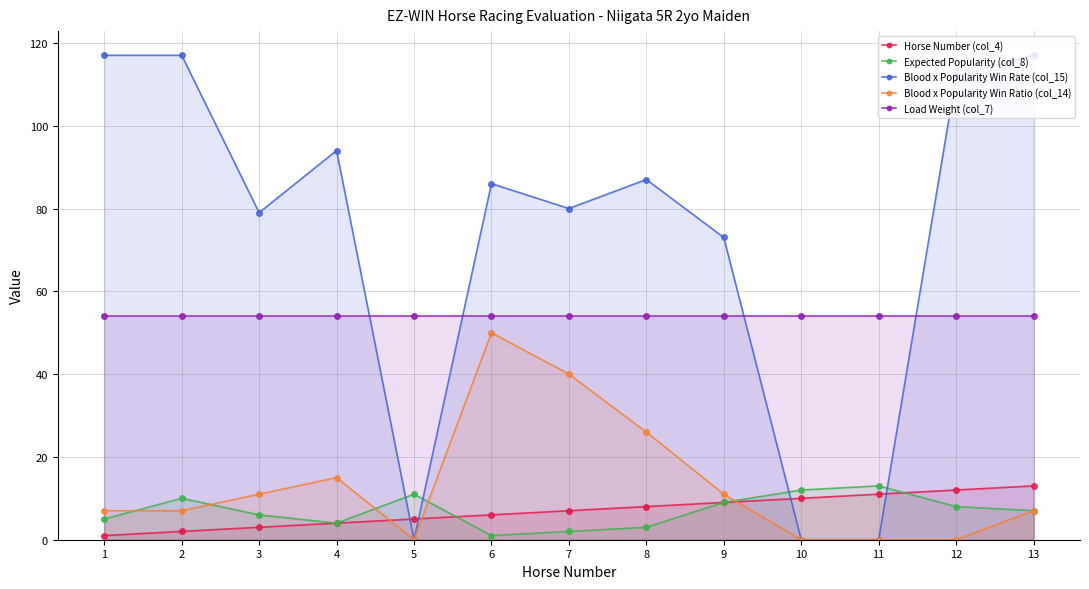

True or false: Horse Number (col_4) has more than 1 points higher than both neighbors.

False